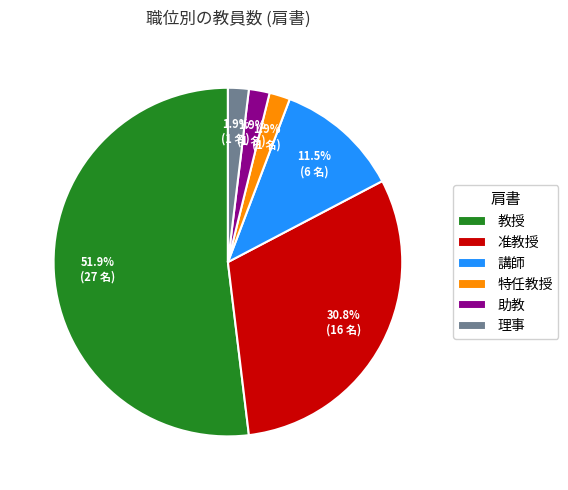

How many slices are in this pie chart?

6